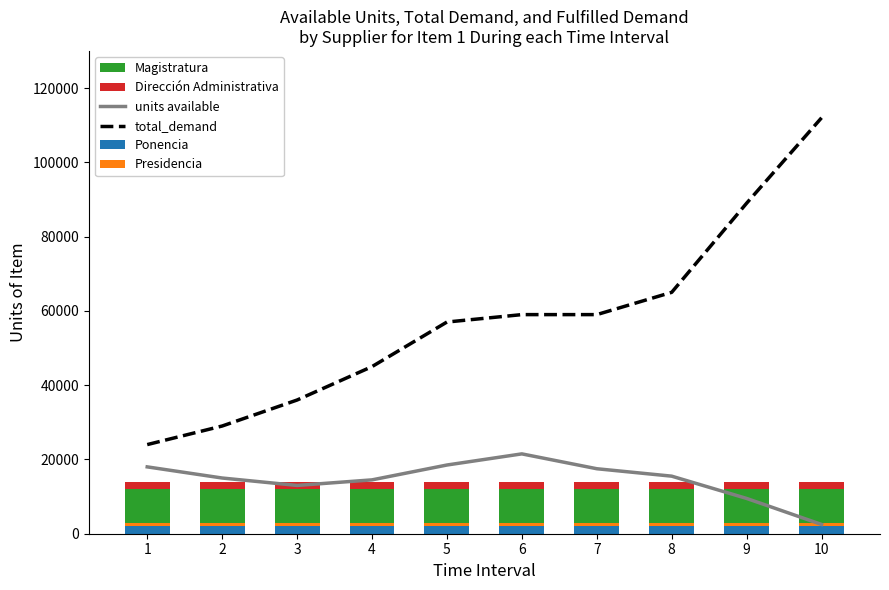

Is it true that Magistratura equals 12754 at 8?

False